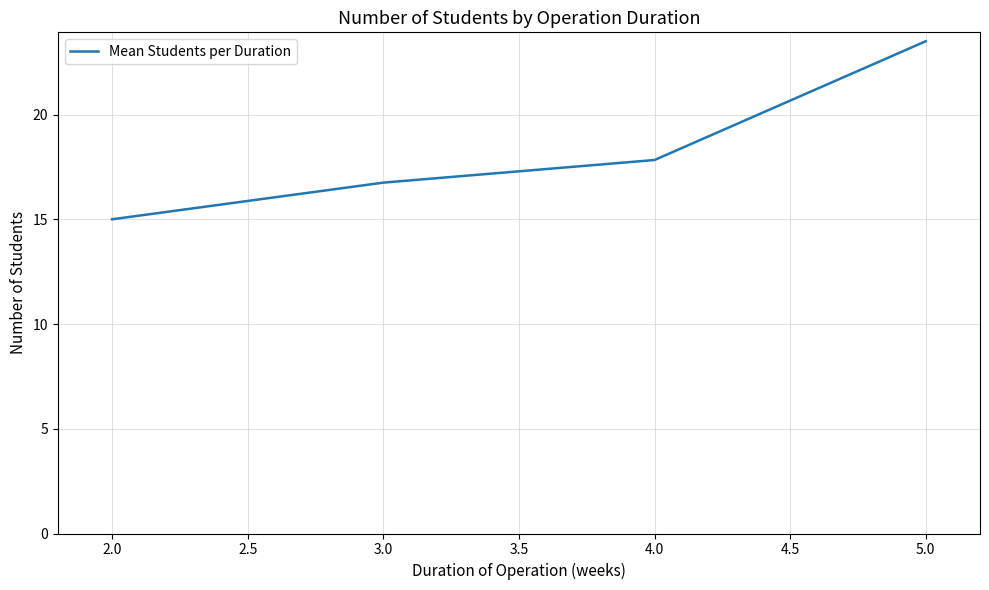

The chart shows a value of 30.7 at 3.0. True or false?

False